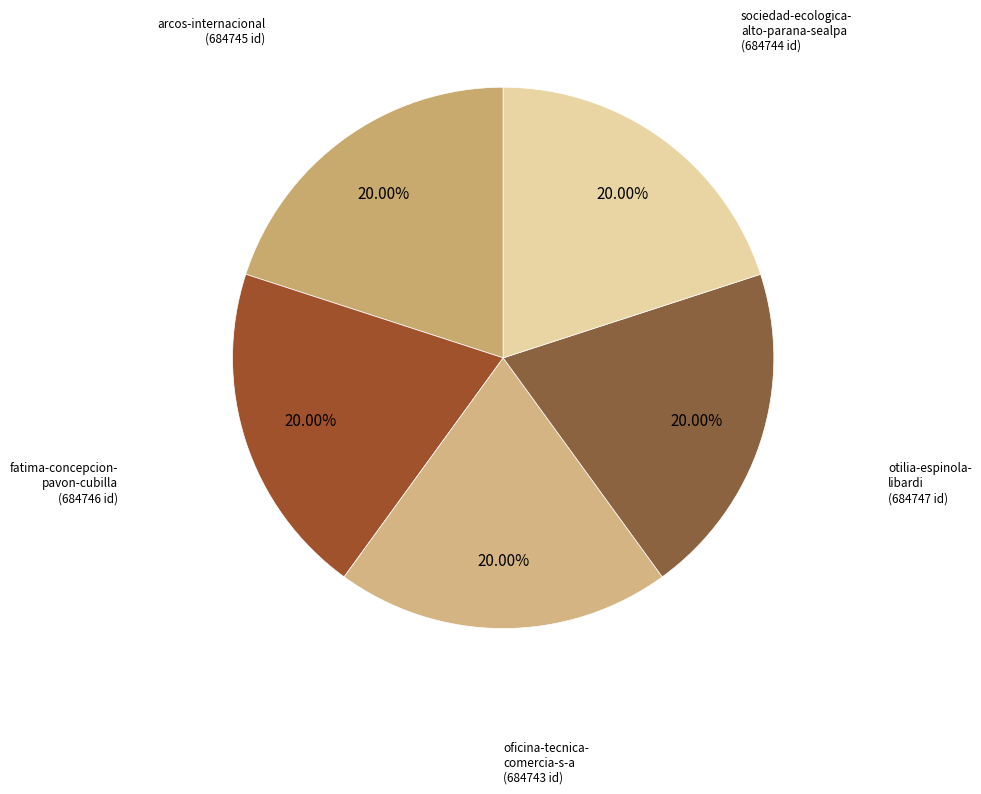

How many segments does this pie chart have?

5